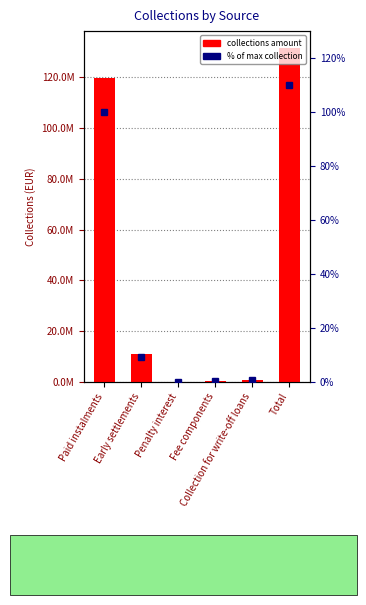

How many groups of bars are there?

6